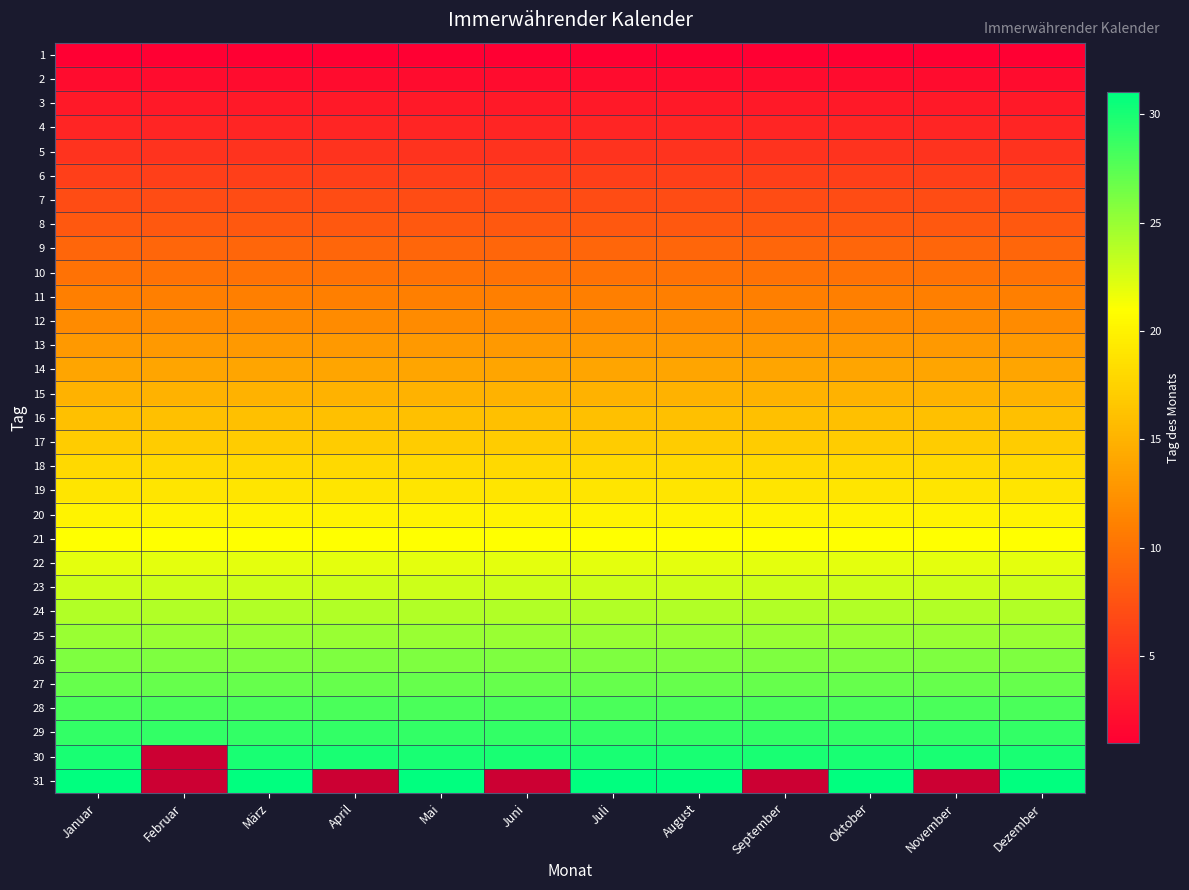

Which category has the highest value across all series?

Januar